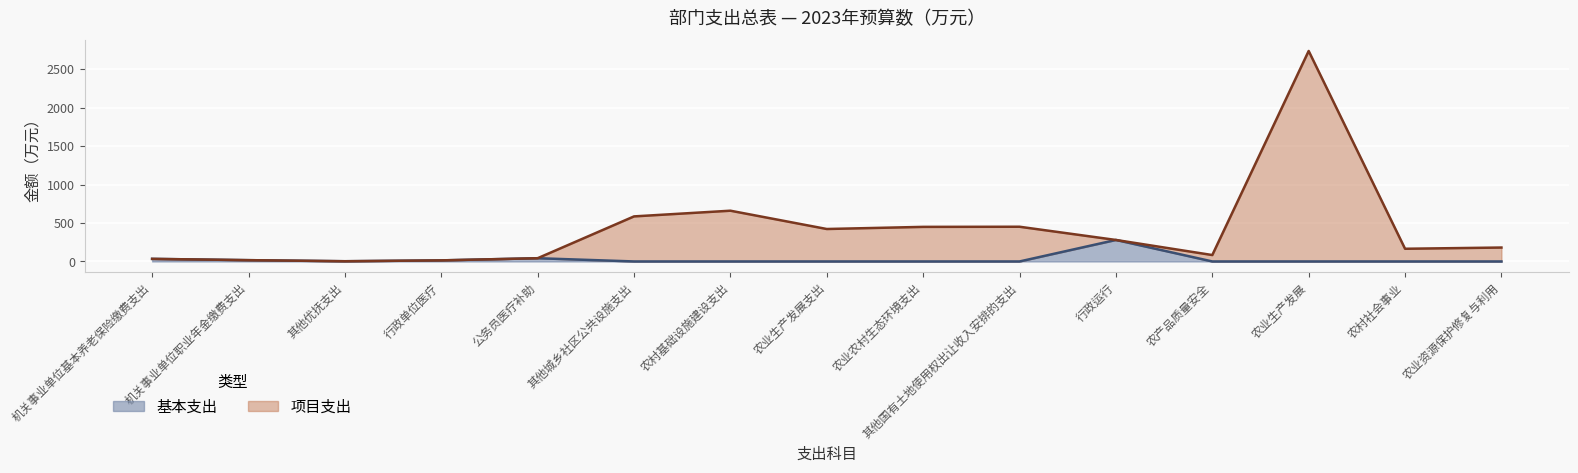

How many interior local valleys does the 基本支出 series have?

1